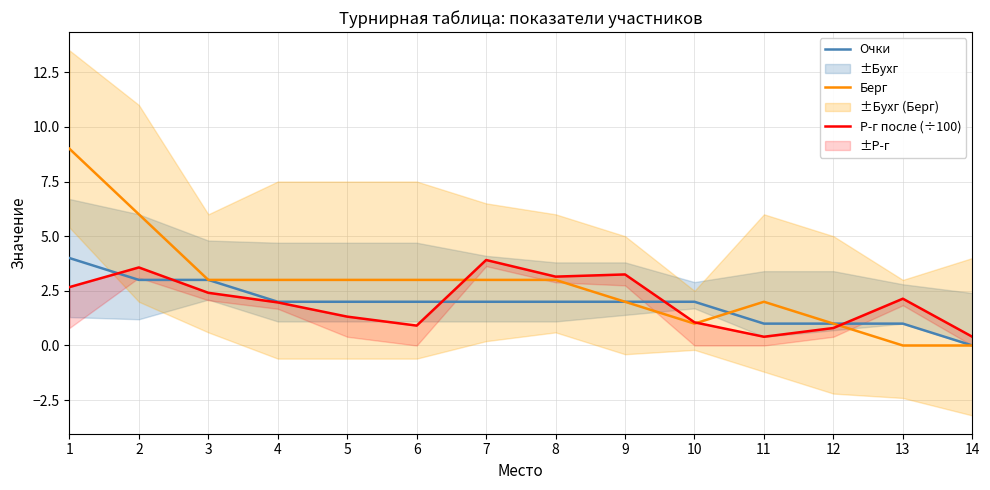

How many series are shown in this chart?

3